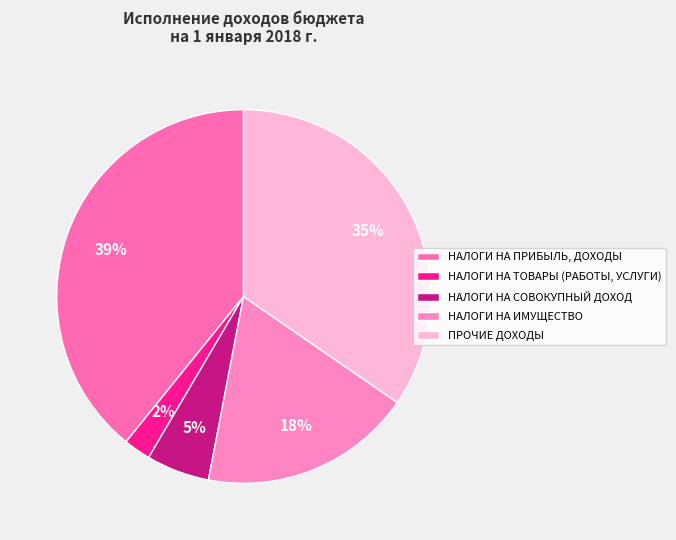

Count the number of slices in the pie.

5